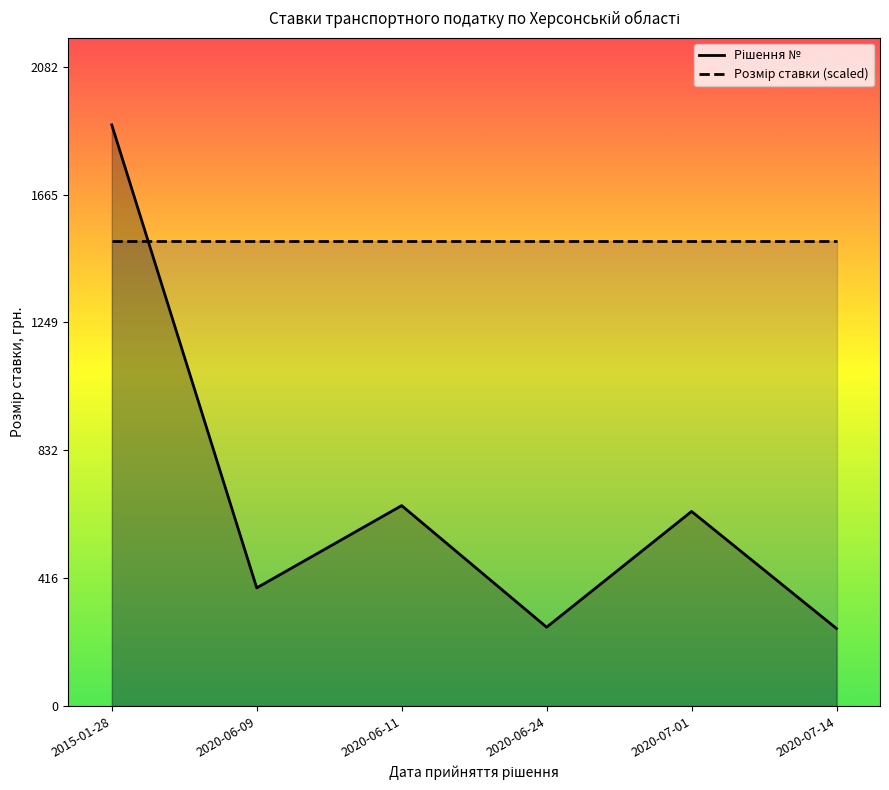

The value of Рішення № at 2020-07-01 is 899.1. True or false?

False